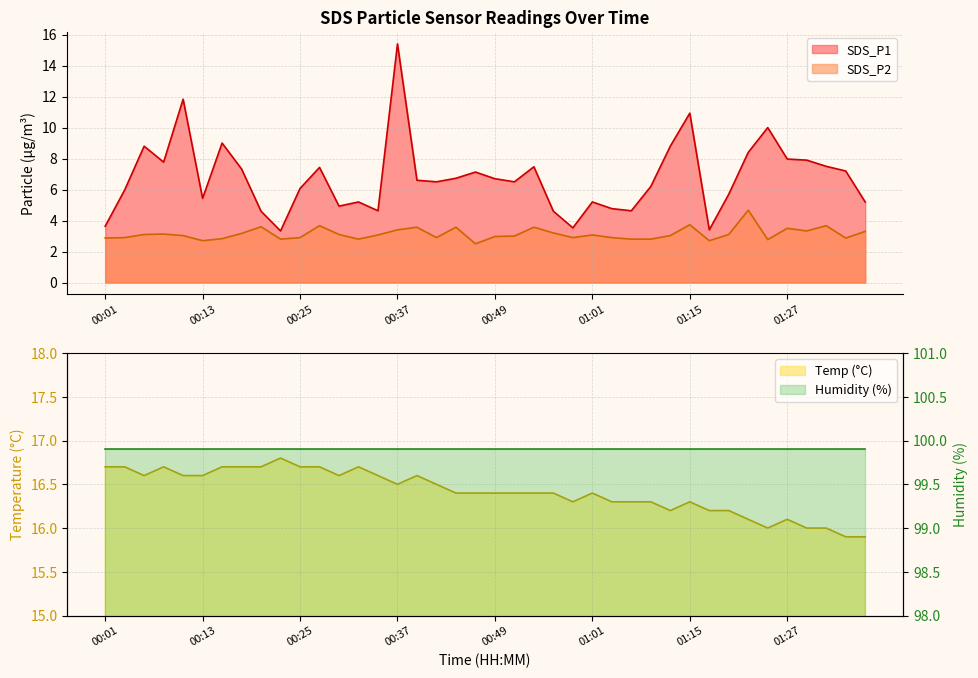

In SDS_P2, how many points are higher than both neighbors (excluding endpoints)?

11